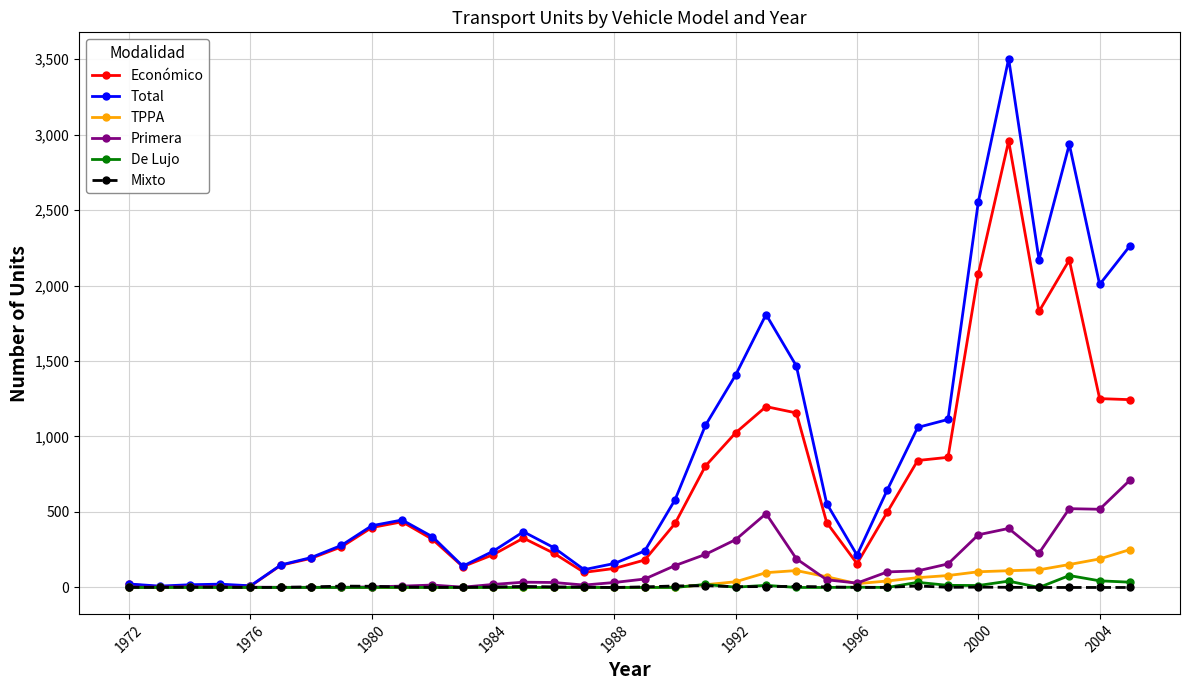

Which series has the largest total across all categories?

Total